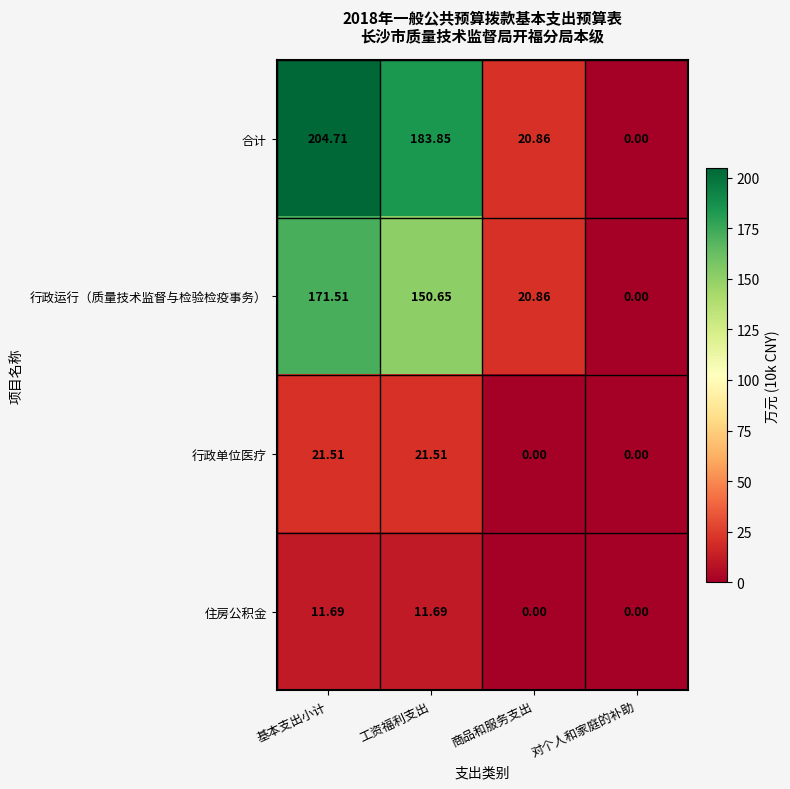

At which category is the sum across all series the highest?

基本支出小计